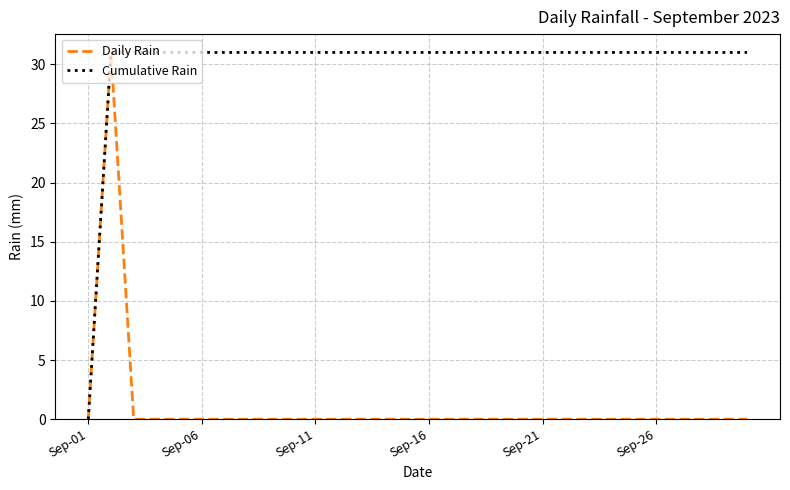

List the series in order of their overall mean, lowest first.

Daily Rain, Cumulative Rain